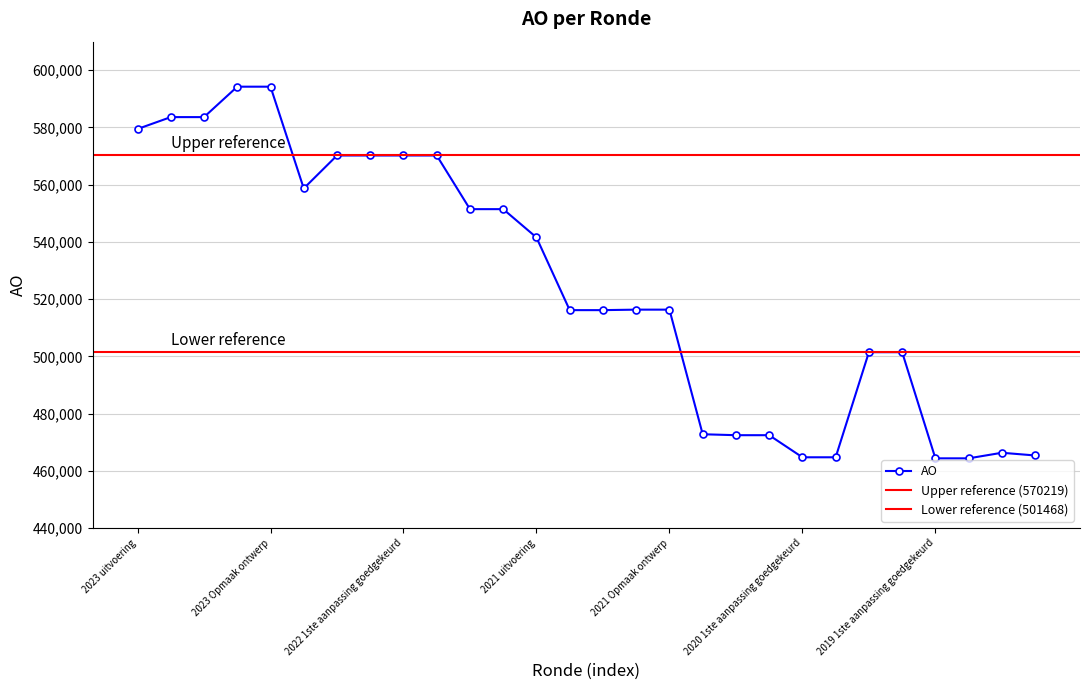

Reading left to right, transcribe all the data shown in this chart.

2023 uitvoering=579478	2023 1ste aanpassing goedgekeurd=583631	2023 1ste aanpassing ontwerp=583631	2023 Opmaak goedgekeurd=594266	2023 Opmaak ontwerp=594266	2022 uitvoering=558702	2022 2de aanpassing goedgekeurd=570219	2022 2de aanpassing ontwerp=570219	2022 1ste aanpassing goedgekeurd=570219	2022 1ste aanpassing ontwerp=570219	2022 Opmaak goedgekeurd=551461	2022 Opmaak ontwerp=551461	2021 uitvoering=541566	2021 1ste aanpassing goedgekeurd=516165	2021 1ste aanpassing ontwerp=516165	2021 Opmaak goedgekeurd=516337	2021 Opmaak ontwerp=516337	2020 uitvoering=472785	2020 2de aanpassing goedgekeurd=472454	2020 2de aanpassing ontwerp=472454	2020 1ste aanpassing goedgekeurd=464731	2020 1ste aanpassing ontwerp=464731	2020 Opmaak goedgekeurd=501468	2020 Opmaak ontwerp=501468	2019 1ste aanpassing goedgekeurd=464363	2019 1ste aanpassing ontwerp=464363	2019 opmaak goedgekeurd=466313	2019 opmaak ontwerp=465368